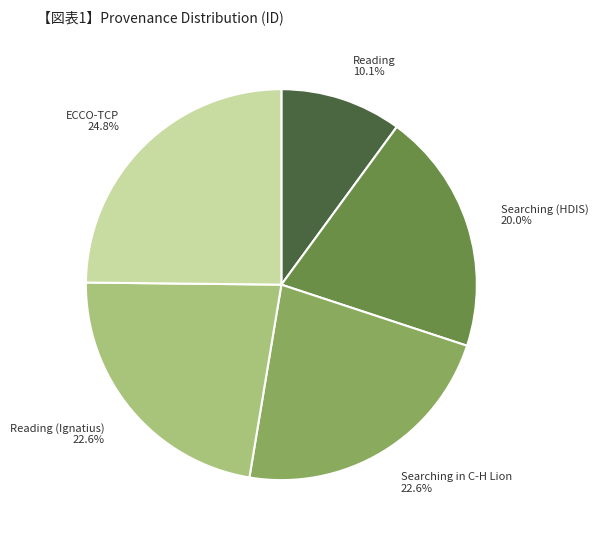

Approximately how many times larger is the value at Reading (Ignatius) compared to Reading?

2.2